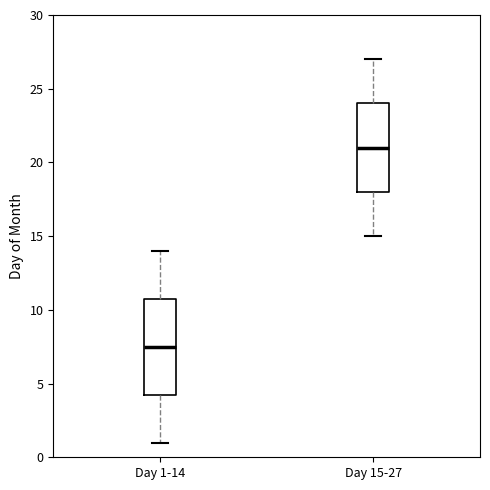

Where does the median line of the box for Day 15-27 sit on the y-axis? The values are not printed on the chart, so give them approximately, as read against the axis.

21.0